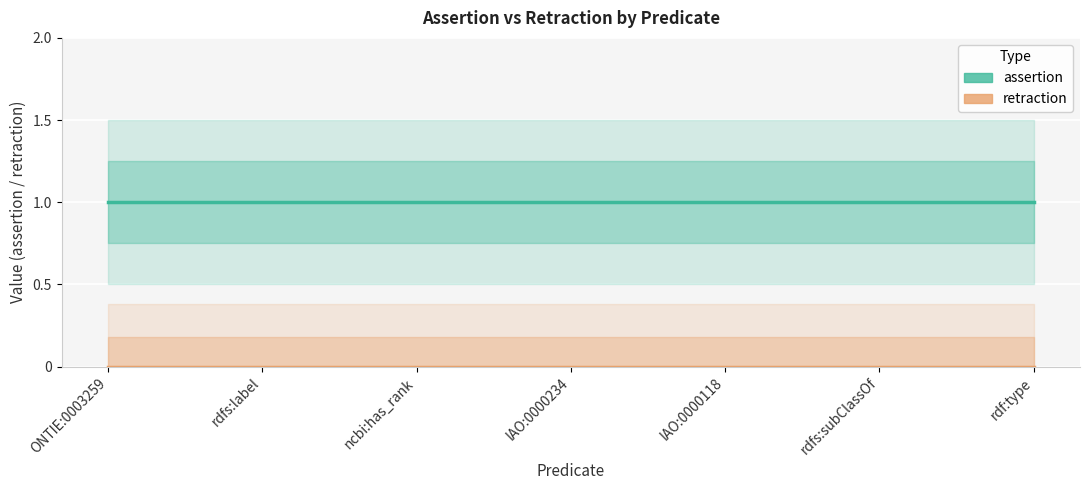

How many lines are shown in the chart?

2